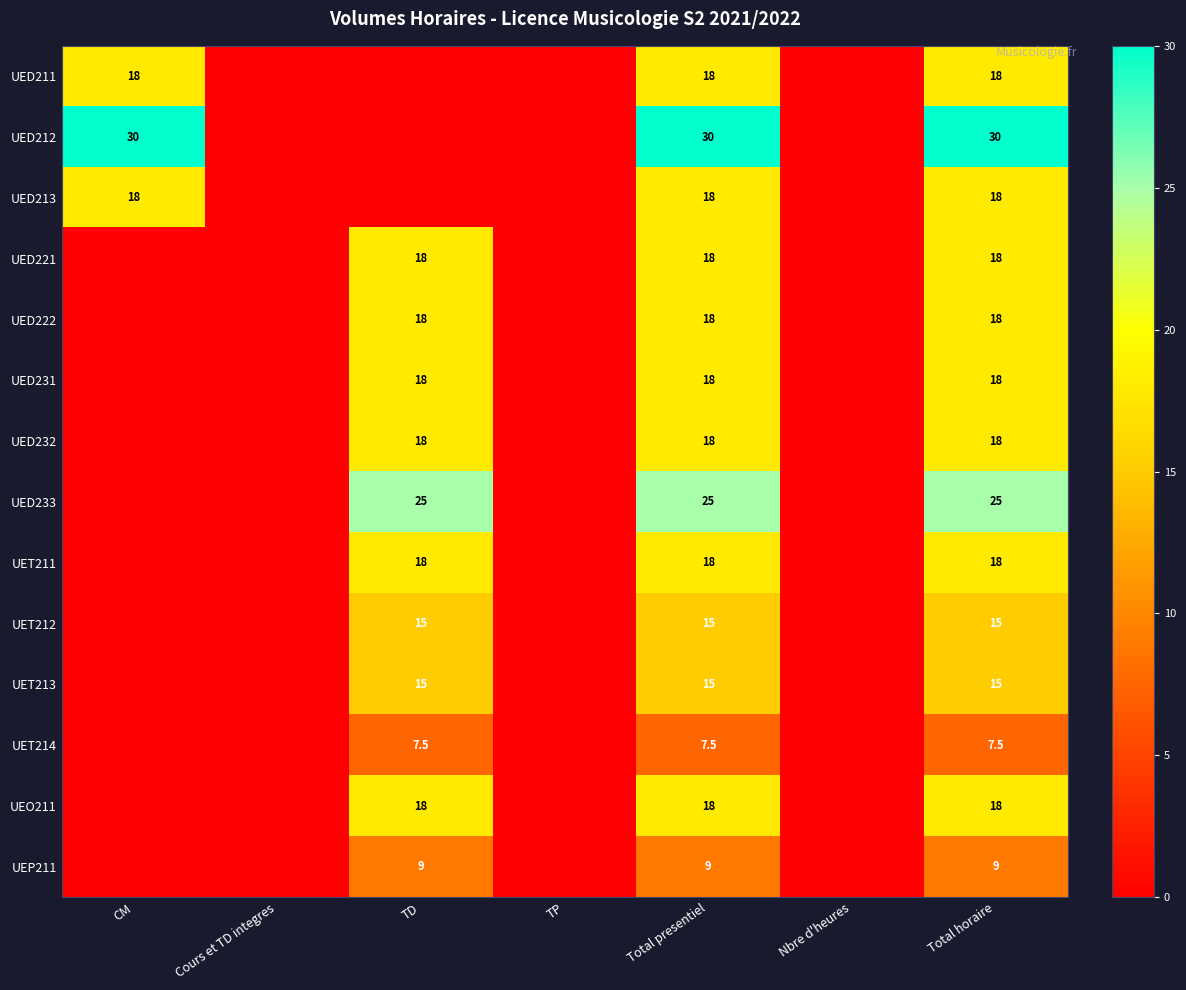

What is the spread (max minus min) of values at Total horaire?

22.5